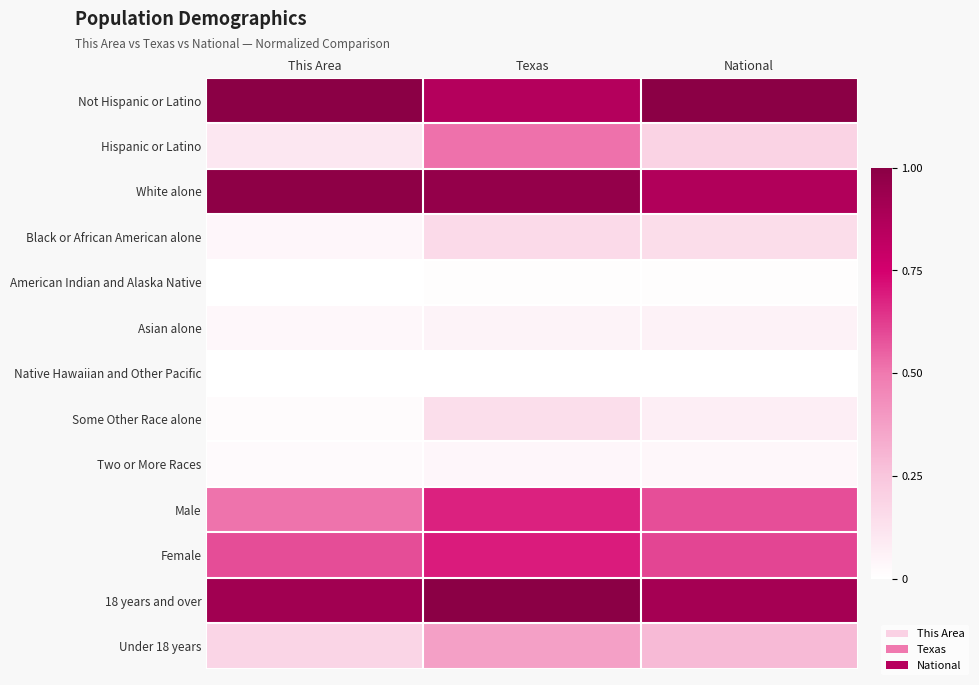

What is the difference between the highest and lowest values at National?

1.0